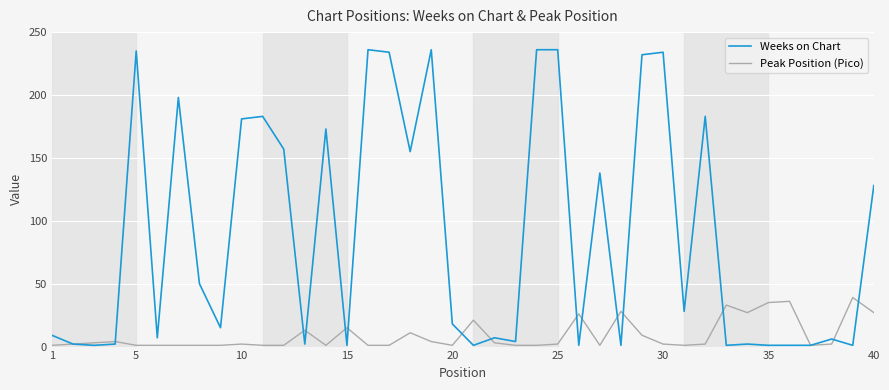

What is the minimum value shown in the chart?

1